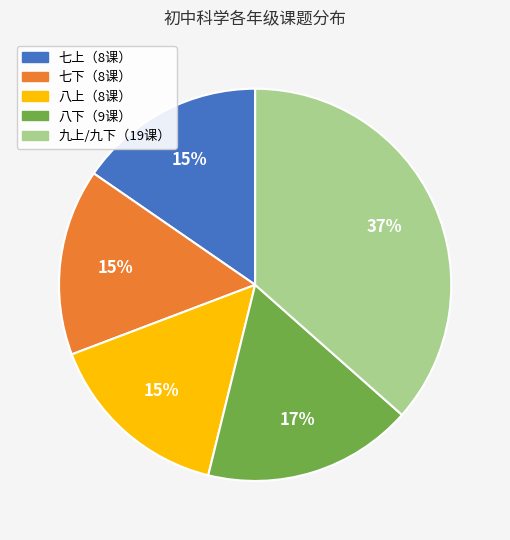

To the nearest percent, what is the average slice percentage?

20%